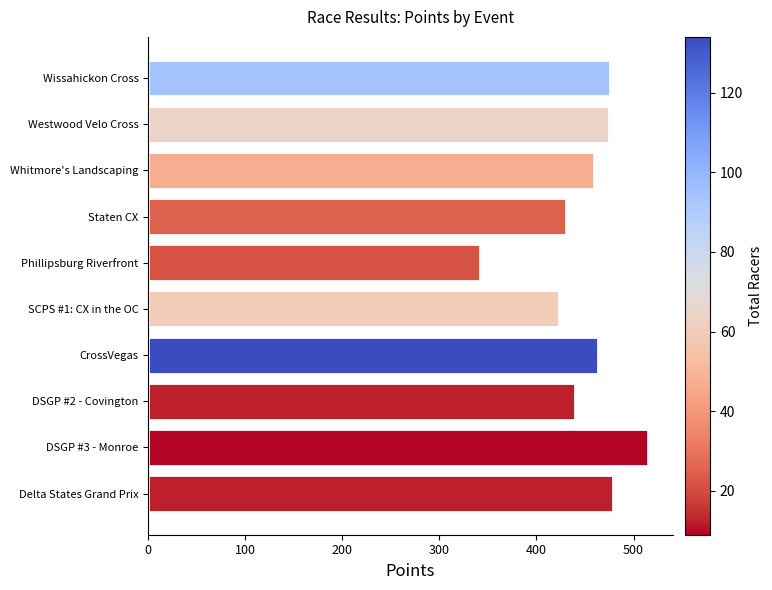

The chart shows a value of 478.8 at Delta States Grand Prix. True or false?

True